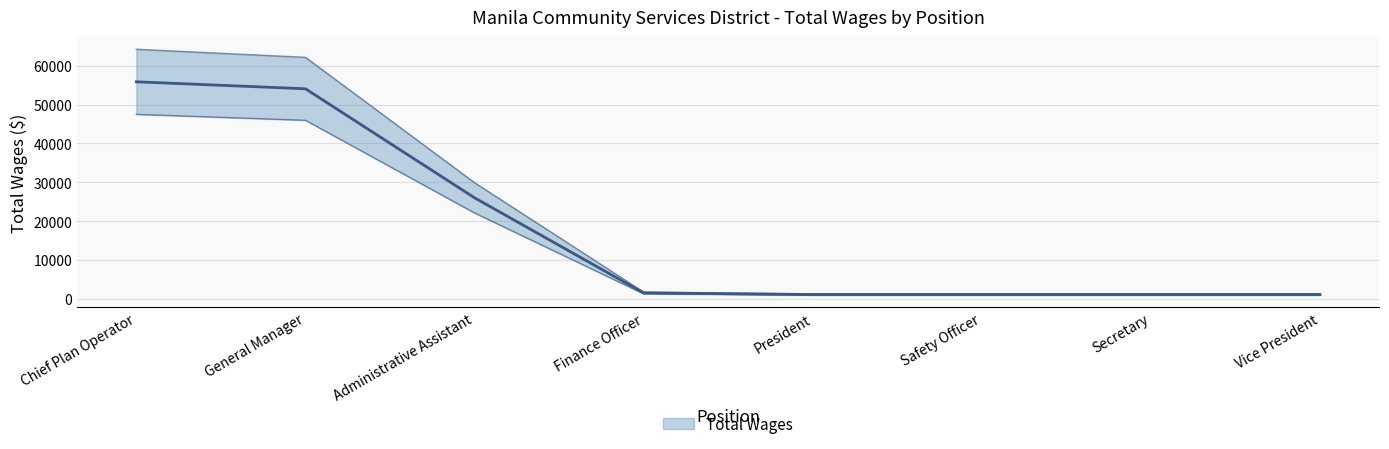

At which category does the chart reach its peak across all series?

Chief Plan Operator